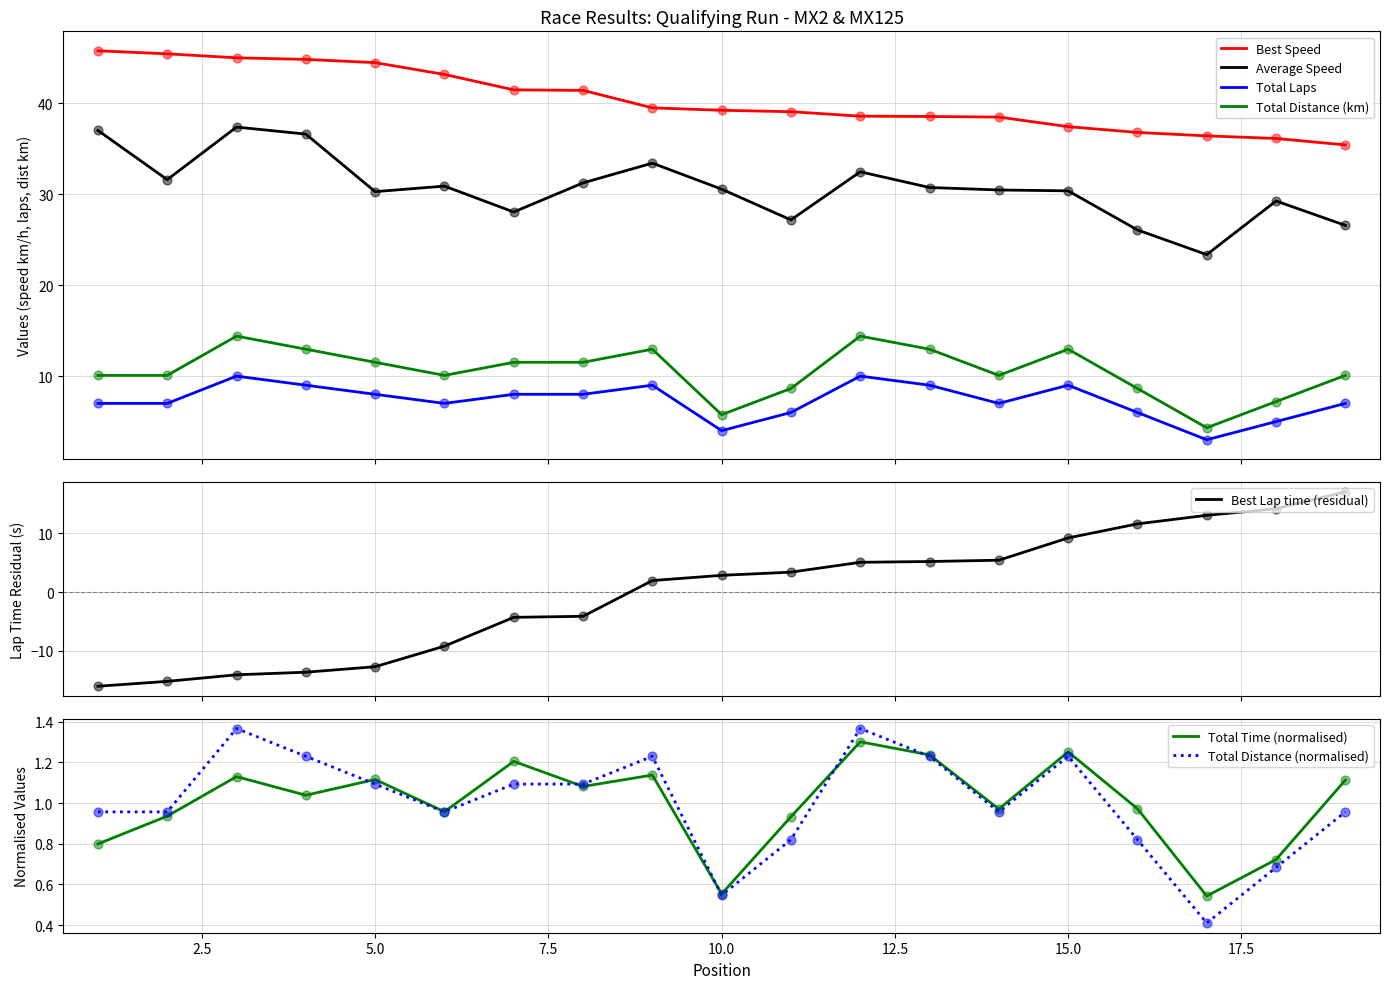

Which series has the largest total across all categories?

Best Speed